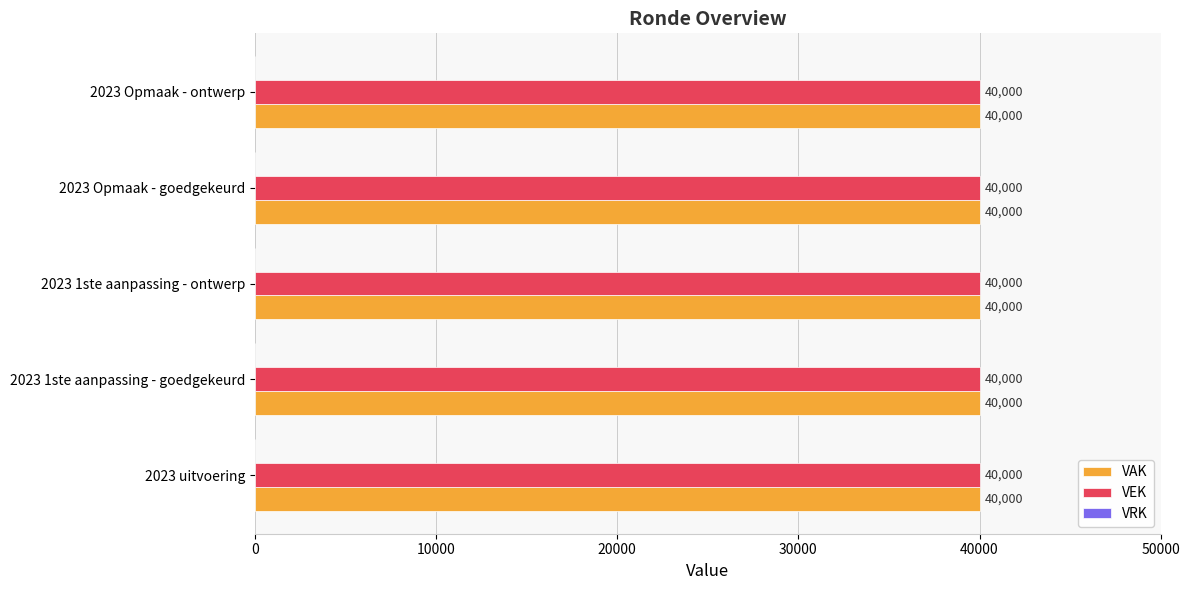

Reading left to right, what are all the values shown in this chart?

VAK: 40000	40000	40000	40000	40000
VEK: 40000	40000	40000	40000	40000
VRK: 0	0	0	0	0